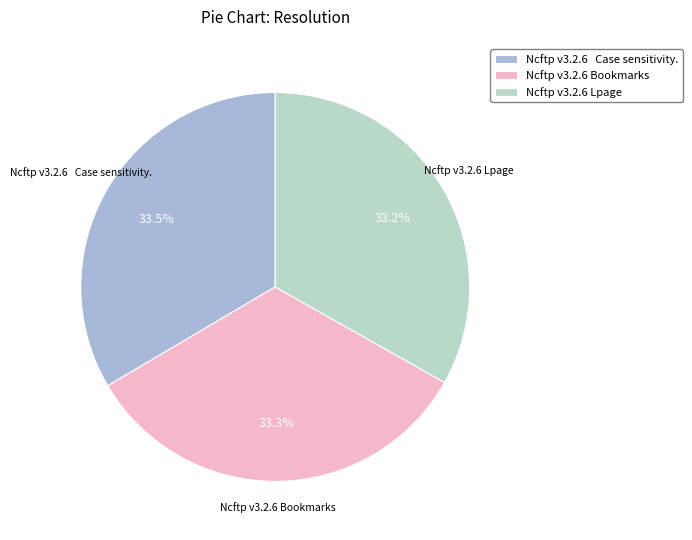

Is Ncftp v3.2.6 Lpage the majority of the pie?

No